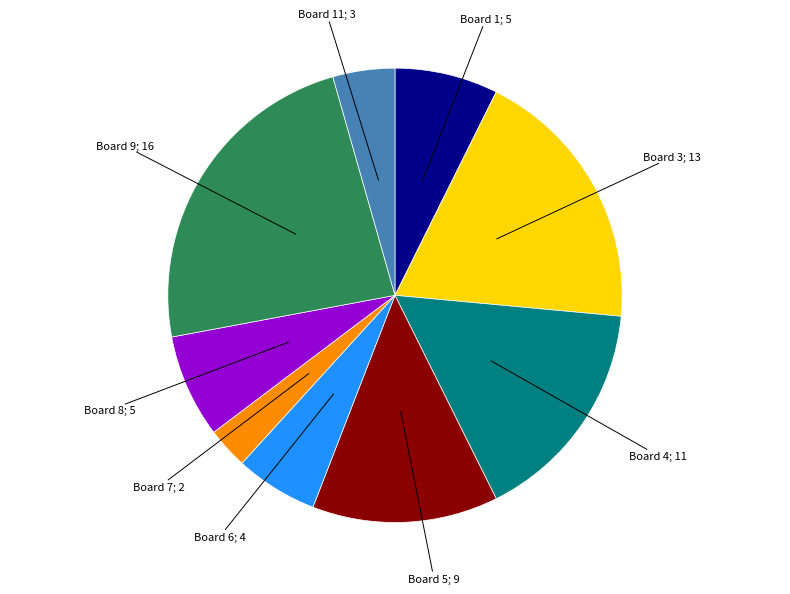

Is there a majority slice in this chart?

No